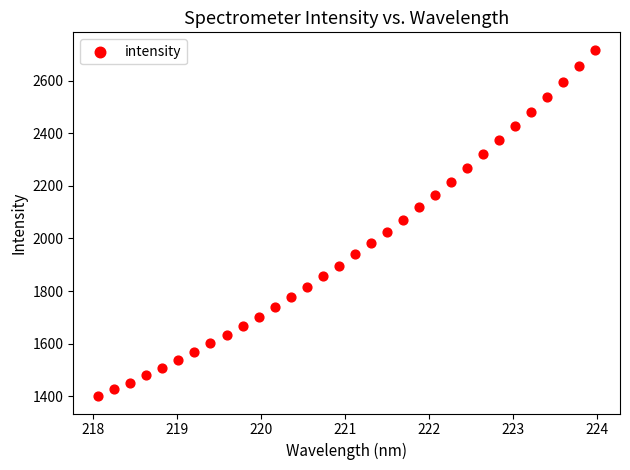

What is the range of Y values (max minus min)?

1316.6